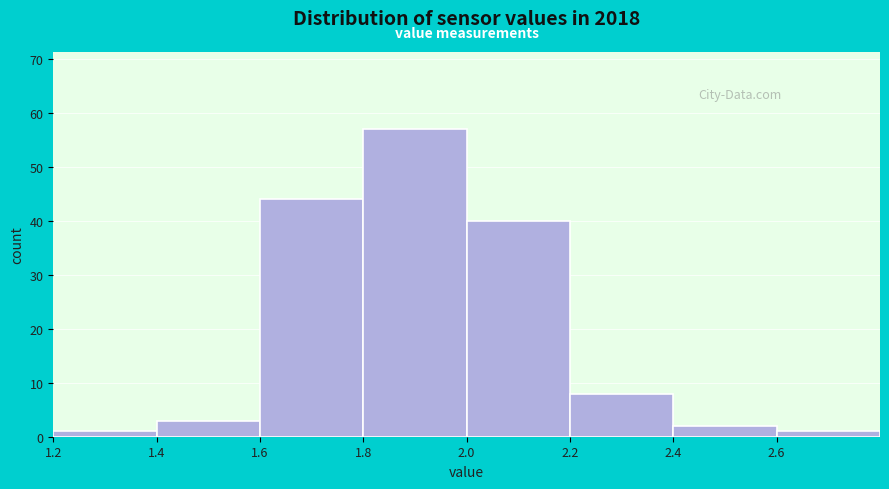

Reading left to right, transcribe this chart: for each bar, give the range it covers on the x-axis and its height. The values are not printed on the chart, so give them approximately, as read against the axis.

1.2 to 1.4: 1
1.4 to 1.6: 3
1.6 to 1.8: 44
1.8 to 2.0: 57
2.0 to 2.2: 40
2.2 to 2.4: 8
2.4 to 2.6: 2
2.6 to 2.8: 1